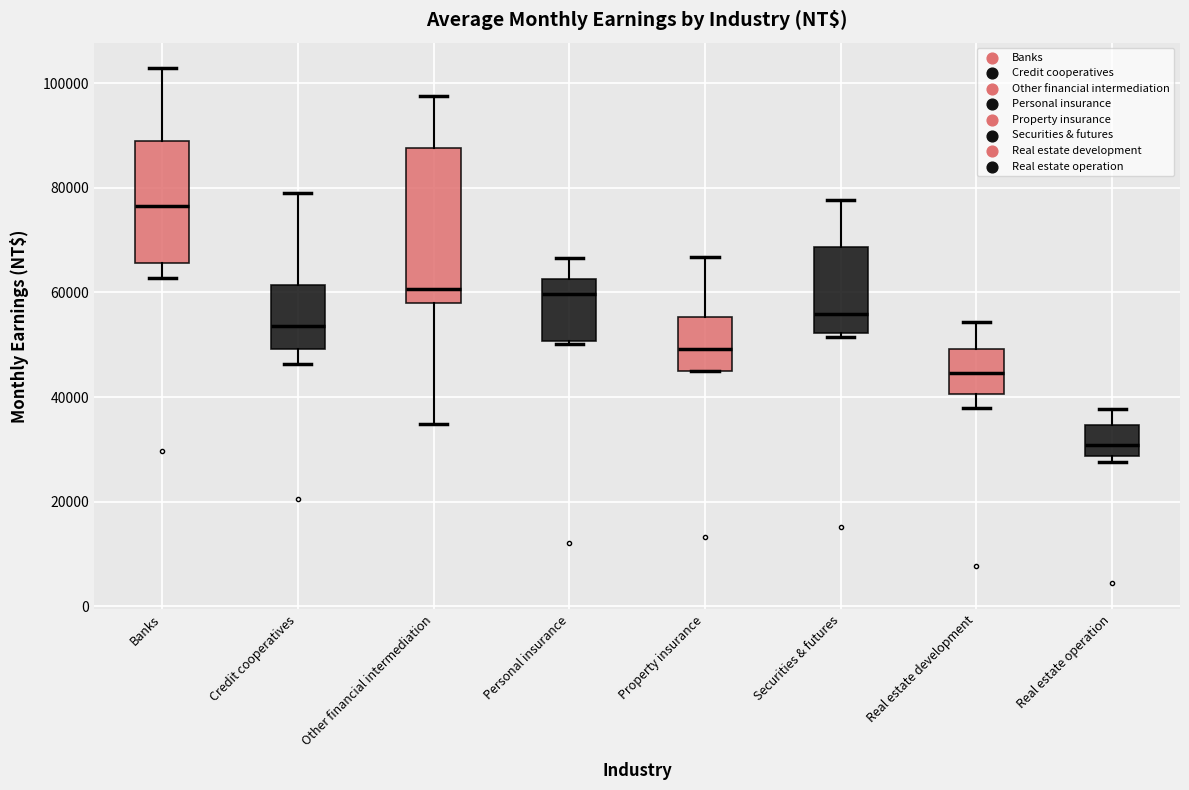

Reading left to right, read every box against the y-axis: the position of its median line, the range the box covers, and the ends of its whiskers. The values are not printed on the chart, so give them approximately, as read against the axis.

Banks: median 76000, box 66000 to 88000, whiskers 62000 to 102000
Credit cooperatives: median 54000, box 50000 to 62000, whiskers 46000 to 78000
Other financial intermediation: median 60000, box 58000 to 88000, whiskers 34000 to 98000
Personal insurance: median 60000, box 50000 to 62000, whiskers 50000 to 66000
Property insurance: median 50000, box 44000 to 56000, whiskers 44000 to 66000
Securities & futures: median 56000, box 52000 to 68000, whiskers 52000 (just below the box's lower edge) to 78000
Real estate development: median 44000, box 40000 to 50000, whiskers 38000 to 54000
Real estate operation: median 30000, box 28000 to 34000, whiskers 28000 (just below the box's lower edge) to 38000